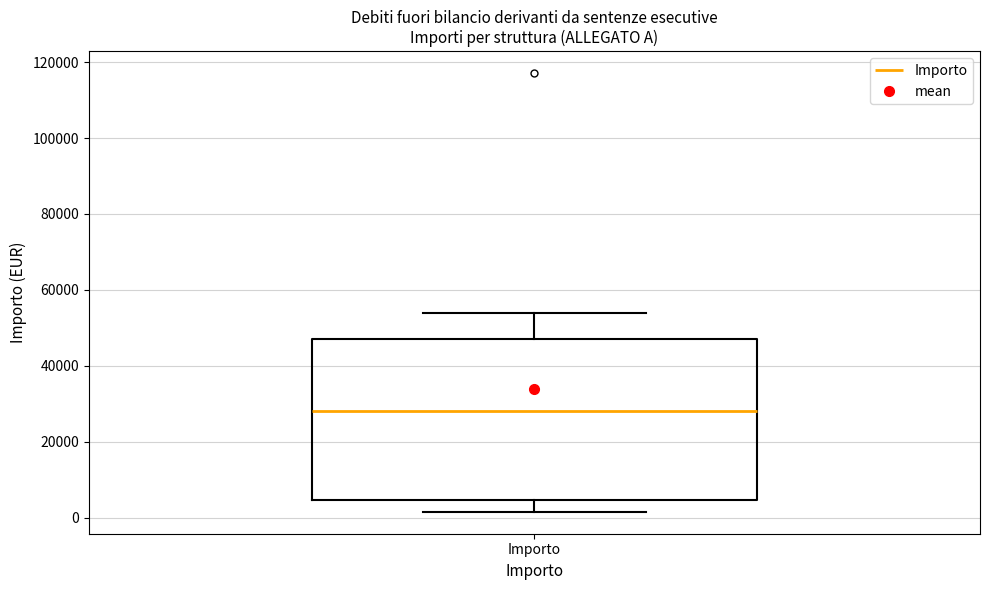

Transcribe this box plot: give where the median line is, the range the box spans, and where the two whiskers end, as read against the y-axis. The values are not printed on the chart, so give them approximately, as read against the axis.

median 28000, box 4000 to 48000, whiskers 2000 to 54000